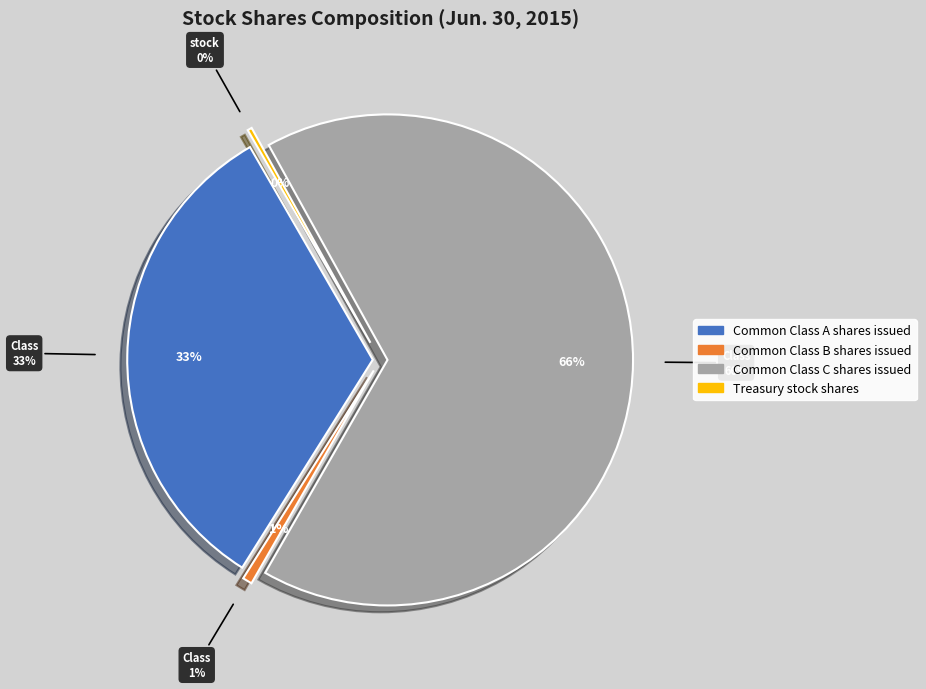

What is the change in value from Common Class A shares issued to Common Class B shares issued?

-28546100